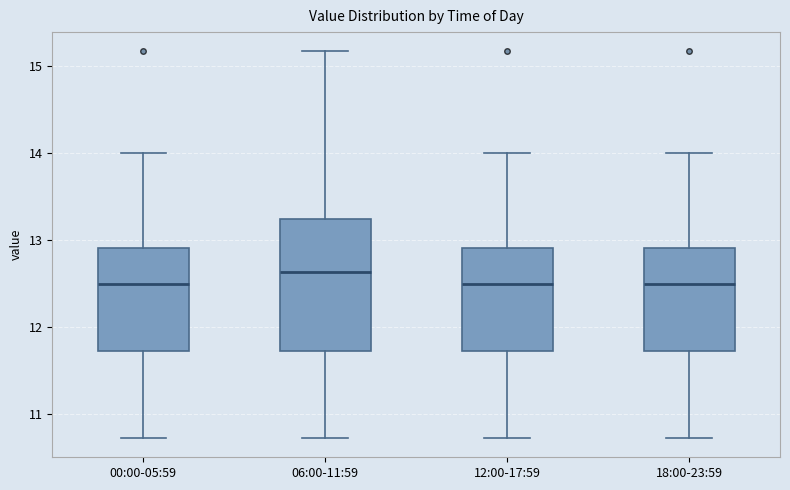

Where does the upper whisker of the box for 06:00-11:59 end on the y-axis? The values are not printed on the chart, so give them approximately, as read against the axis.

15.2